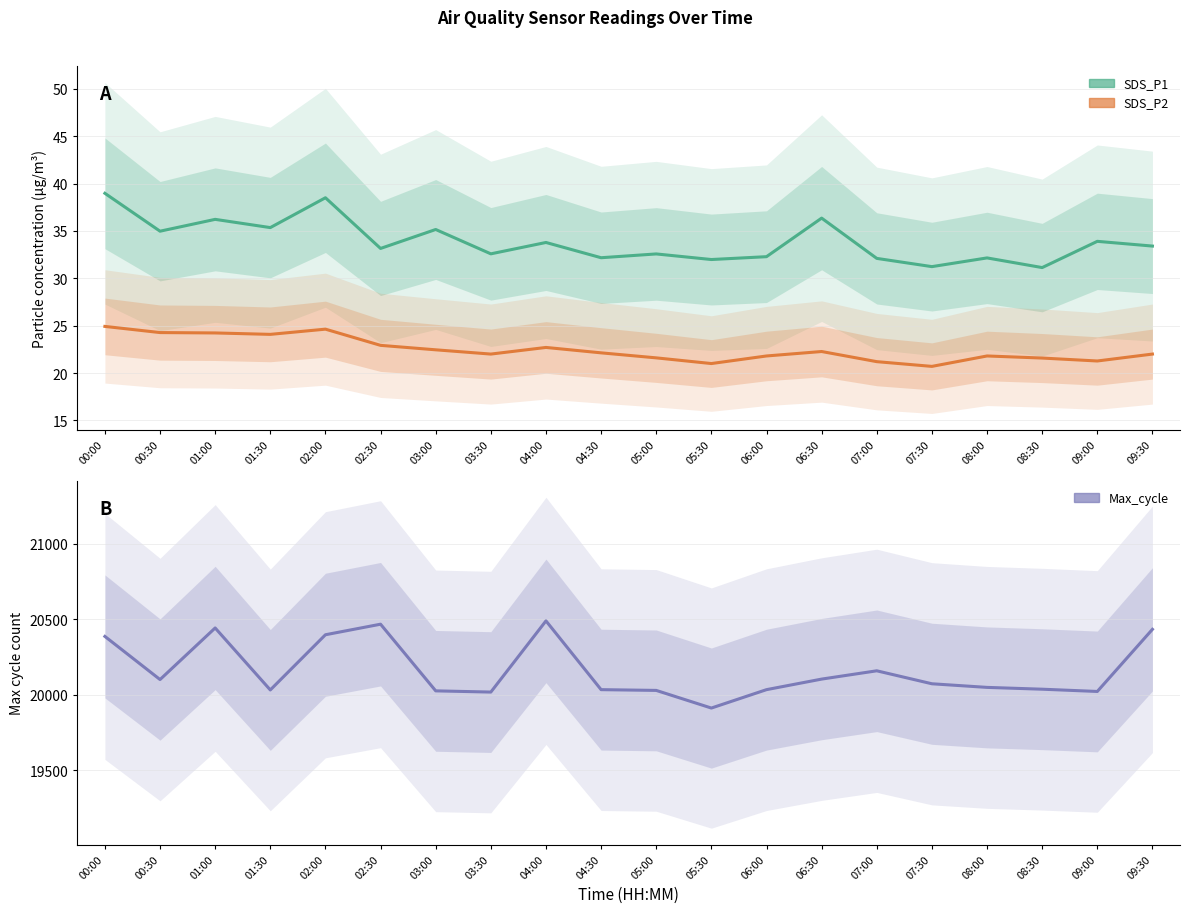

What is the average value of the SDS_P2 series?

22.5